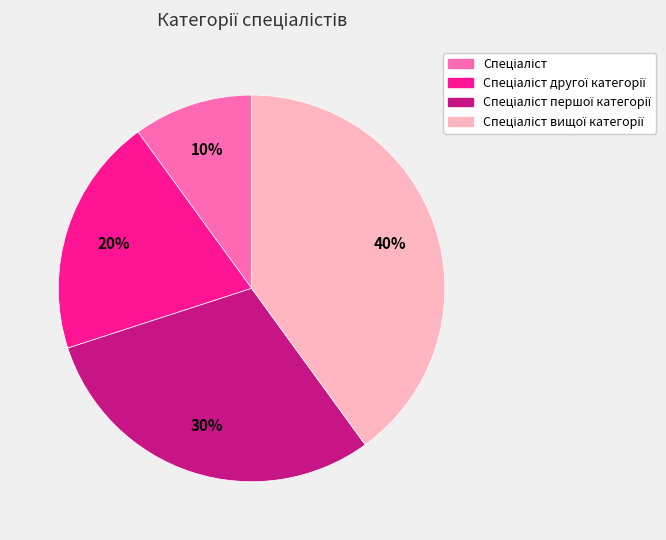

Is there a majority slice in this chart?

No